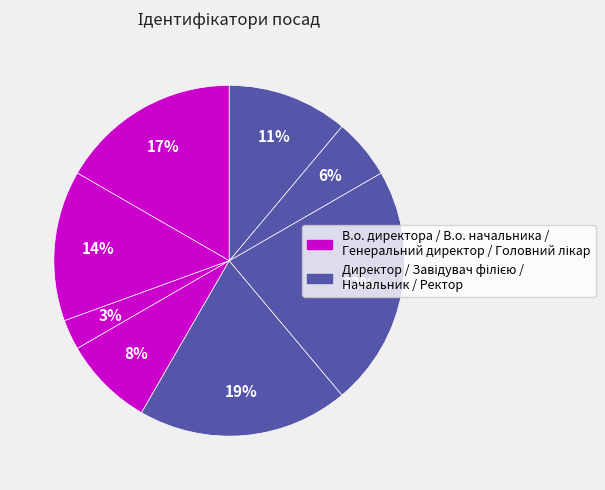

How many segments does this pie chart have?

8